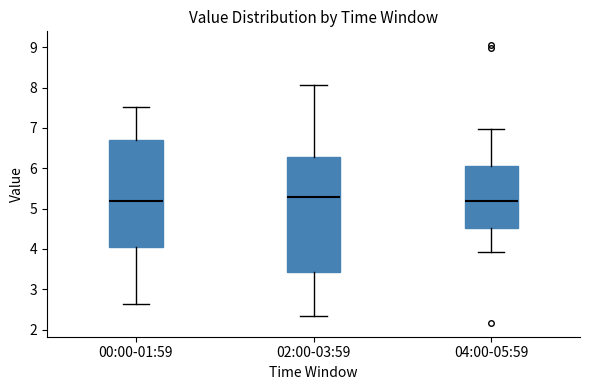

Which box is the tallest, from its lower edge to its upper edge?

02:00-03:59